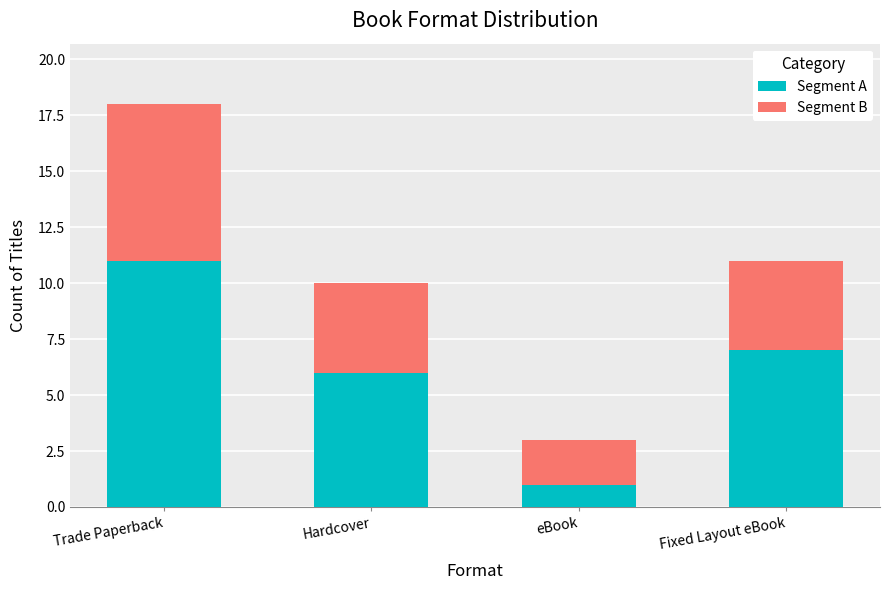

How many data points in Segment A are less than 7?

2